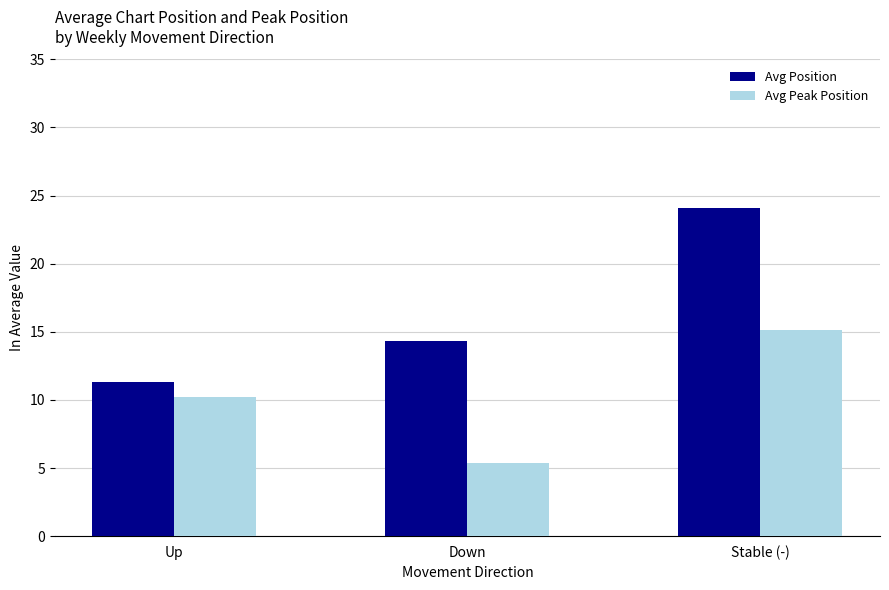

List the series in order of their overall mean, lowest first.

Avg Peak Position, Avg Position